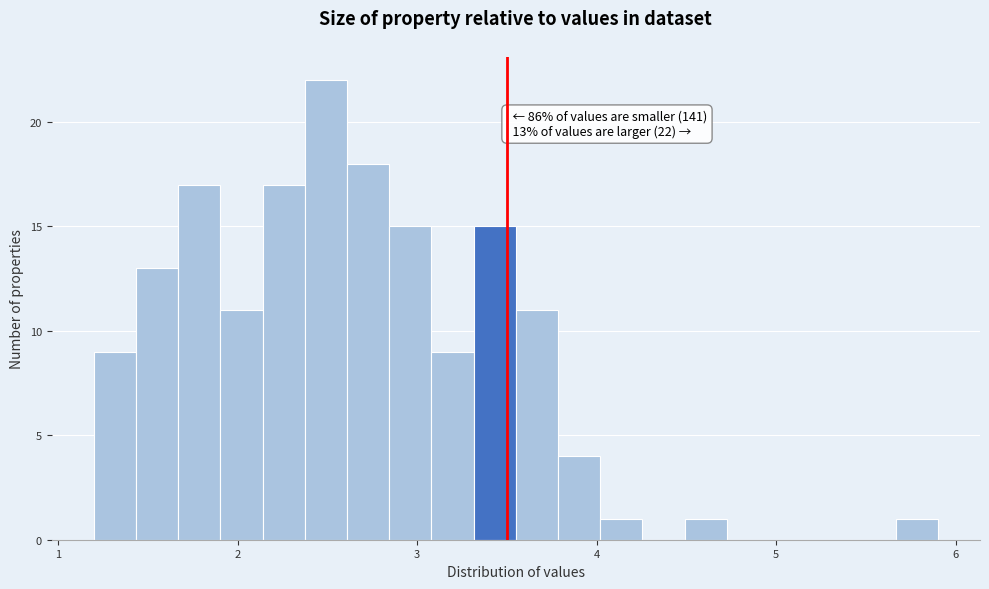

Around what value on the x-axis is the tallest bar? Give the approximate position of its centre, as read against the axis.

2.5